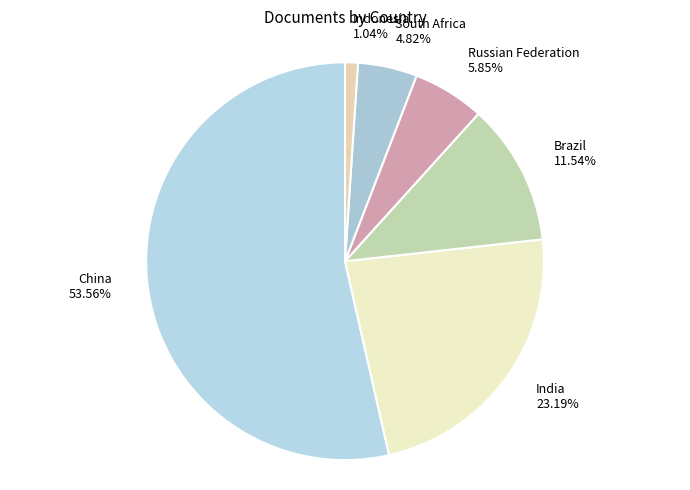

What is the majority slice?

China